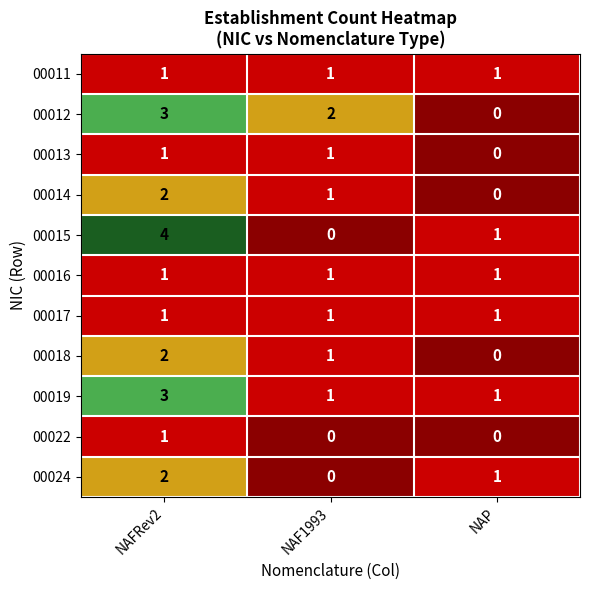

The 00019 series shows 1 at NAP. True or false?

True